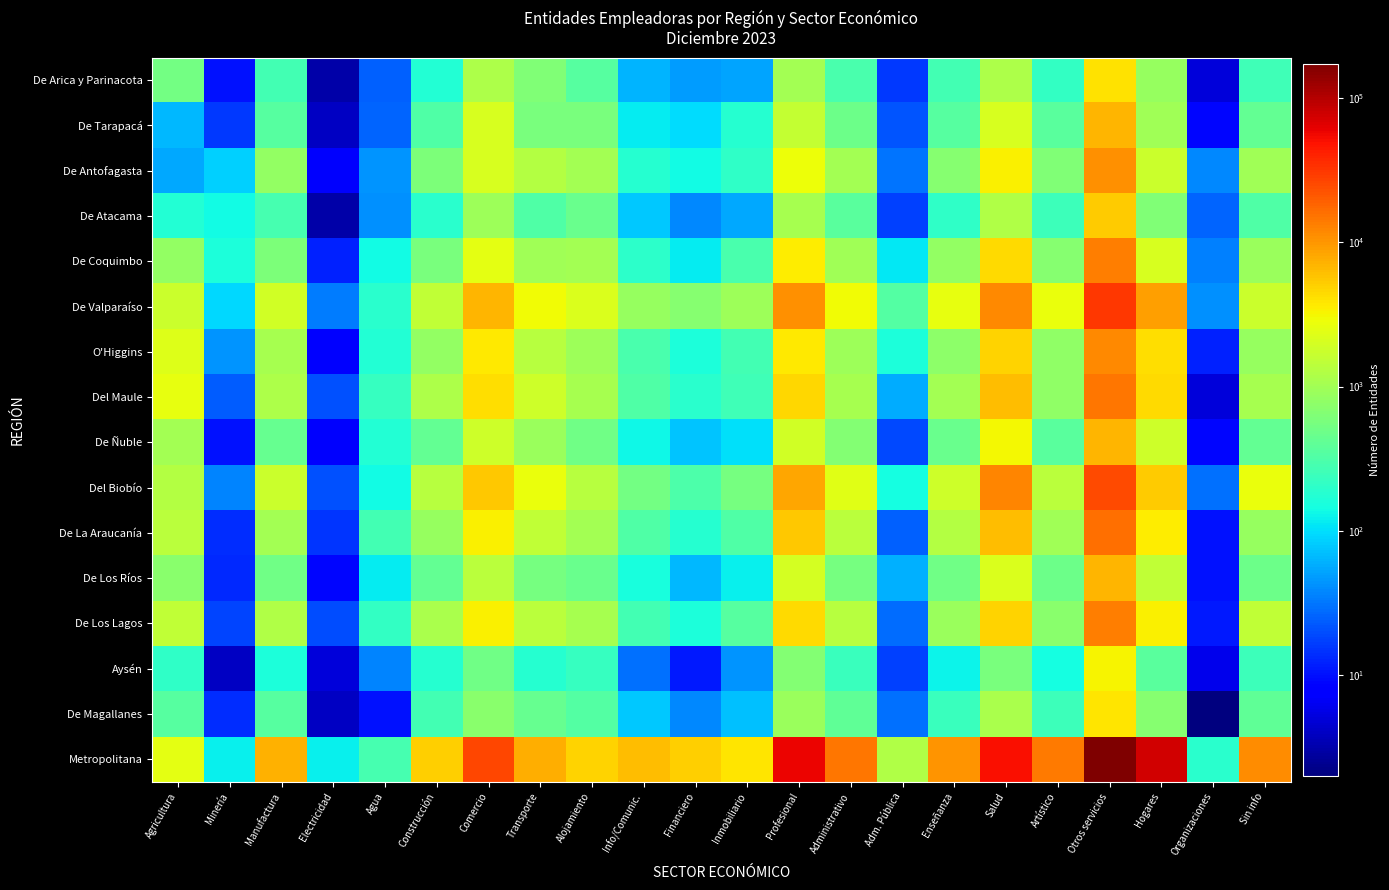

At which category does the chart reach its minimum across all series?

Organizaciones